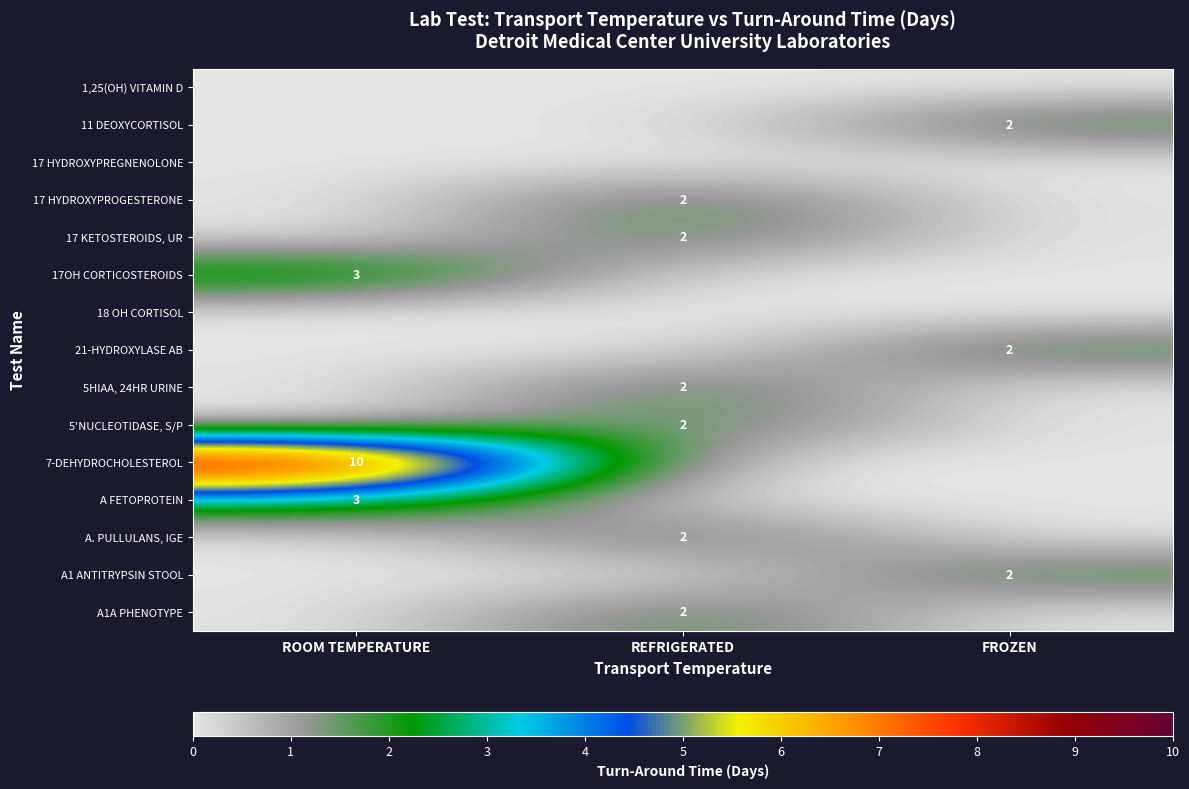

How many categories are shown in the chart?

3